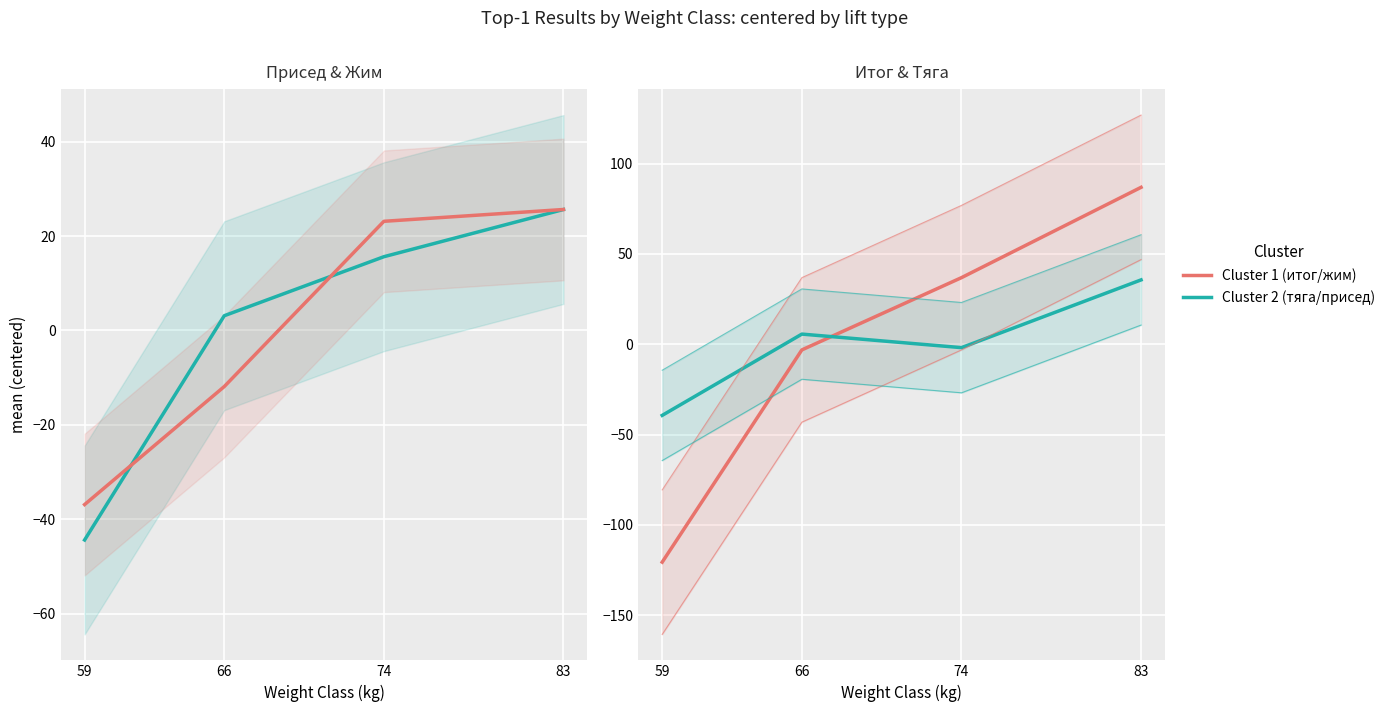

What is the value of the присед point at the 1st from the left?

-44.4